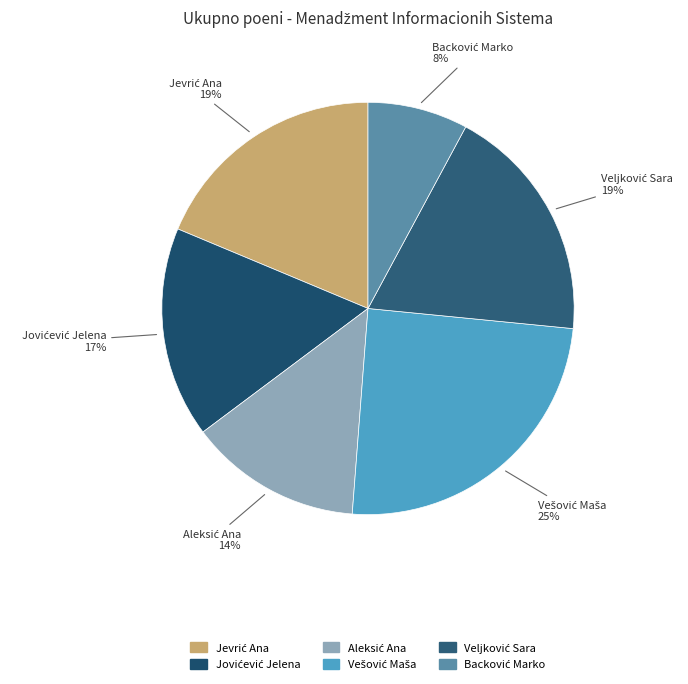

To the nearest percent, what is the difference between the largest and smallest slice percentages?

17%